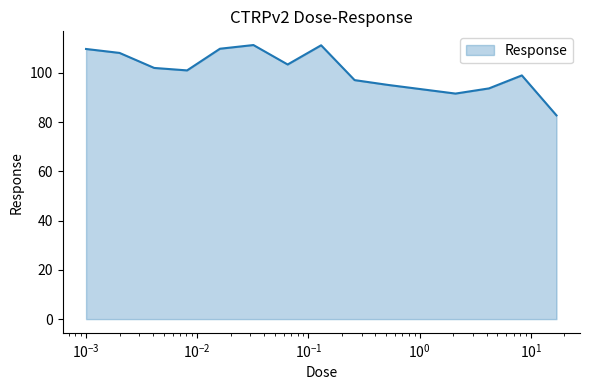

What is the maximum value shown in the chart?

111.3